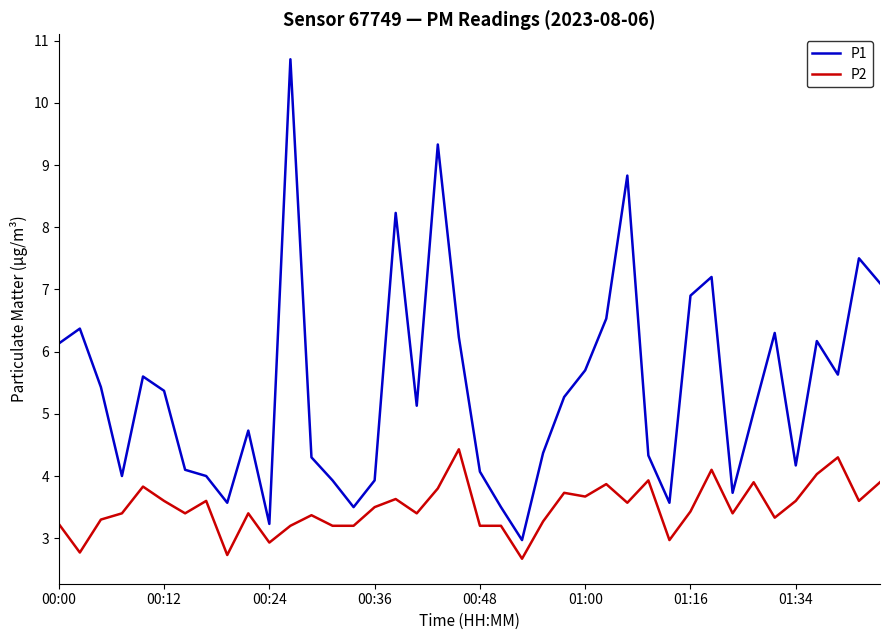

True or false: P2 and P1 intersect in this chart.

False